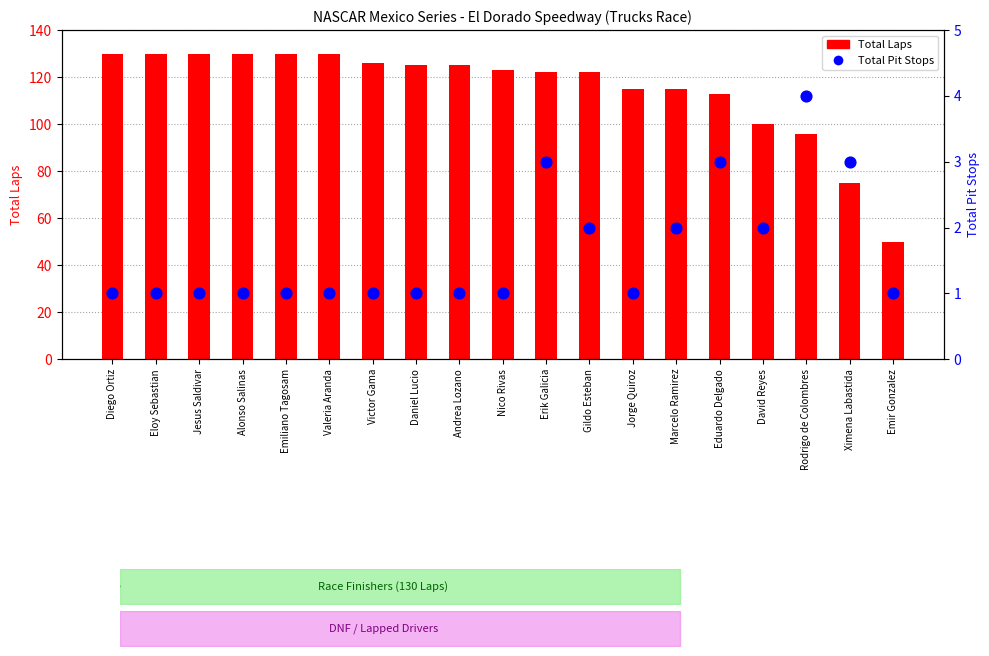

At which category is the sum across all series the highest?

Diego Ortiz